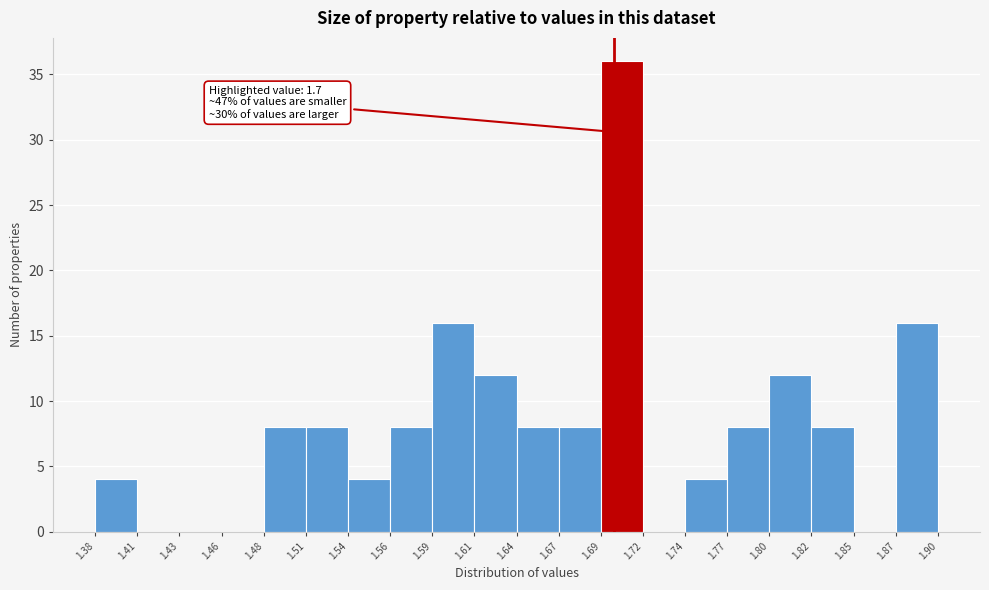

Over which range of the x-axis is the bar tallest?

1.69 to 1.72